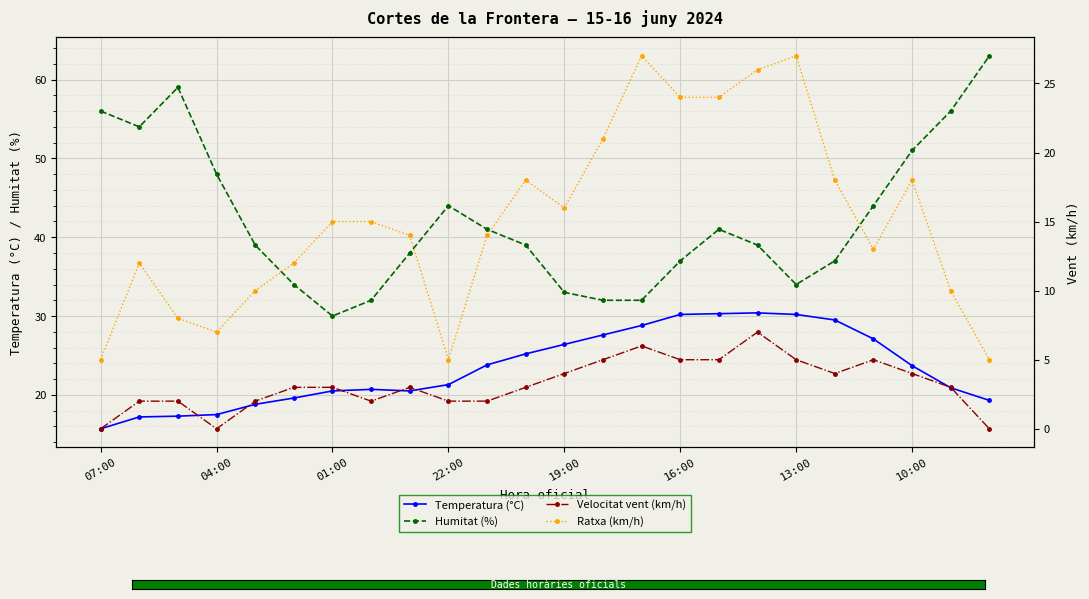

What is the highest value of the Humitat (%) series?

63.0